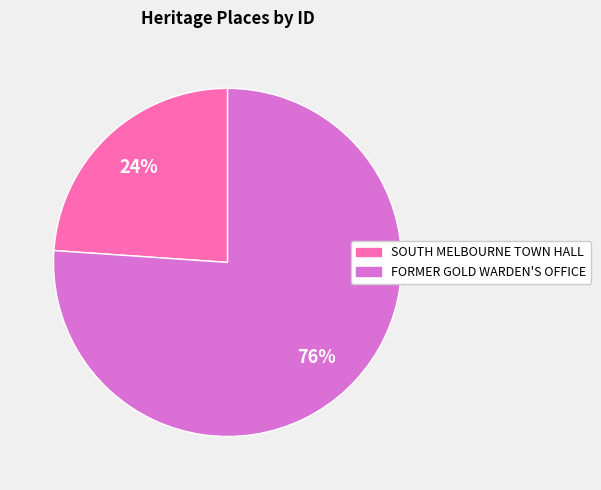

Is there any slice that represents more than half of the pie?

Yes